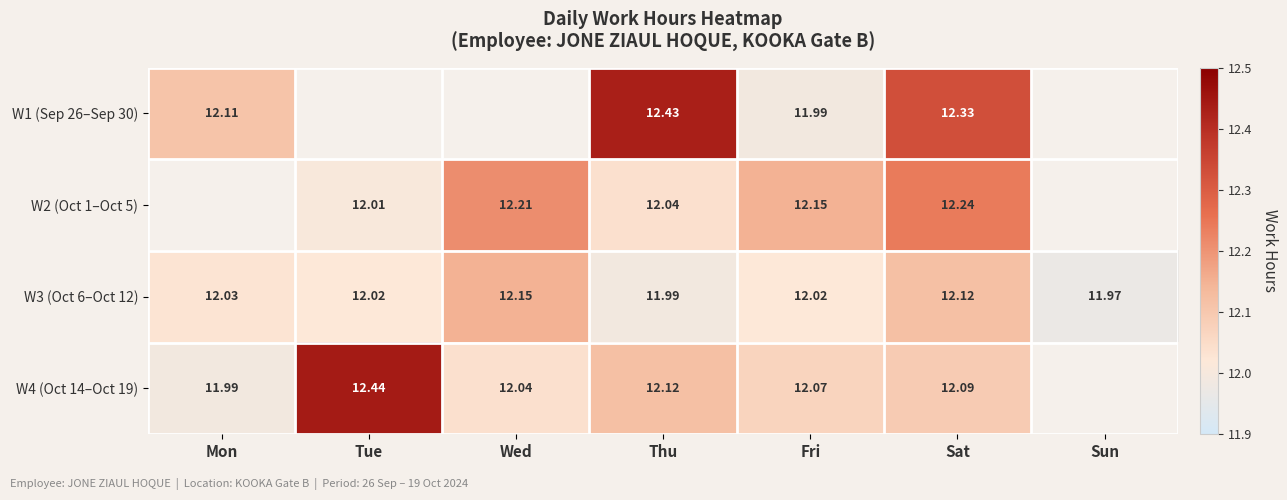

Which has a higher value, Fri or Thu?

Thu